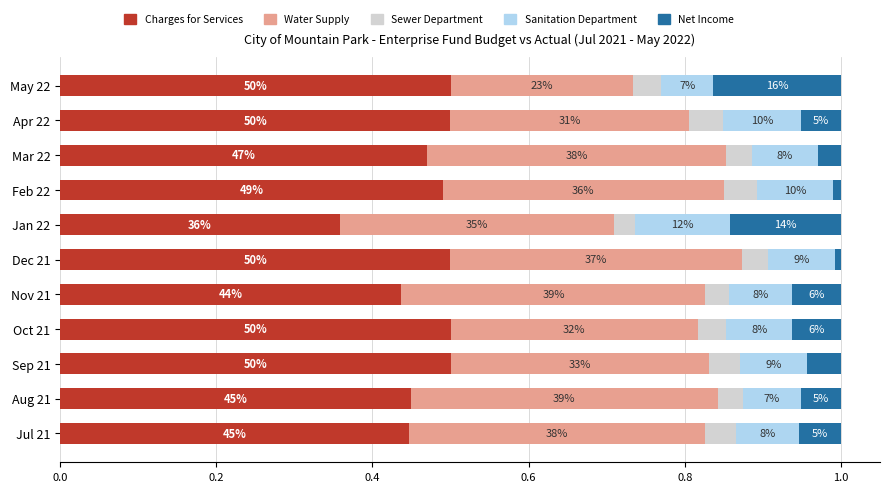

What is the label of the 2nd bar from the right?

9